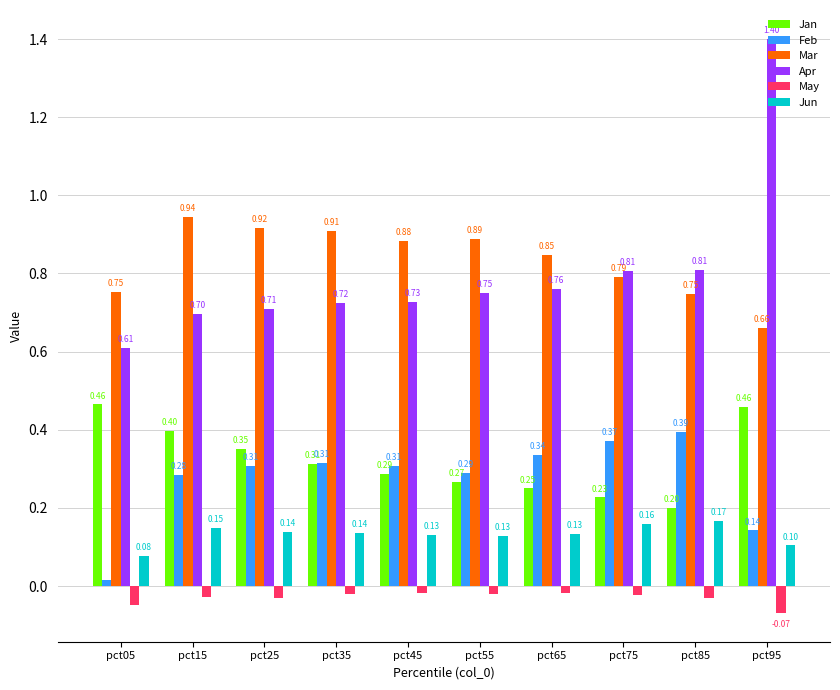

How many bars are there in total?

60